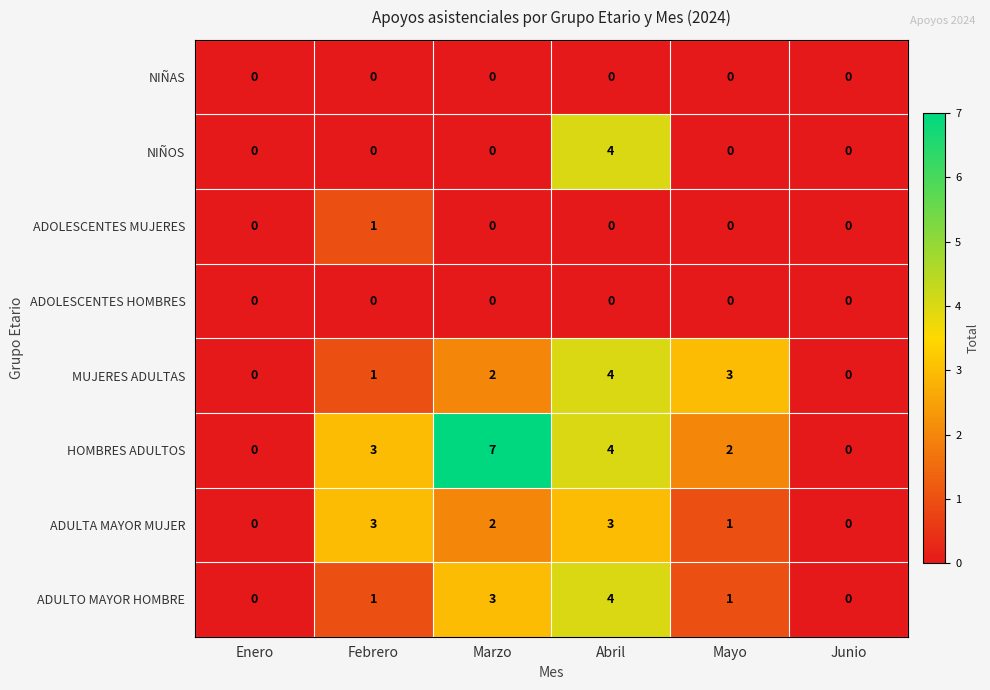

True or false: ADULTO MAYOR HOMBRE has a value of 1 at Febrero.

True